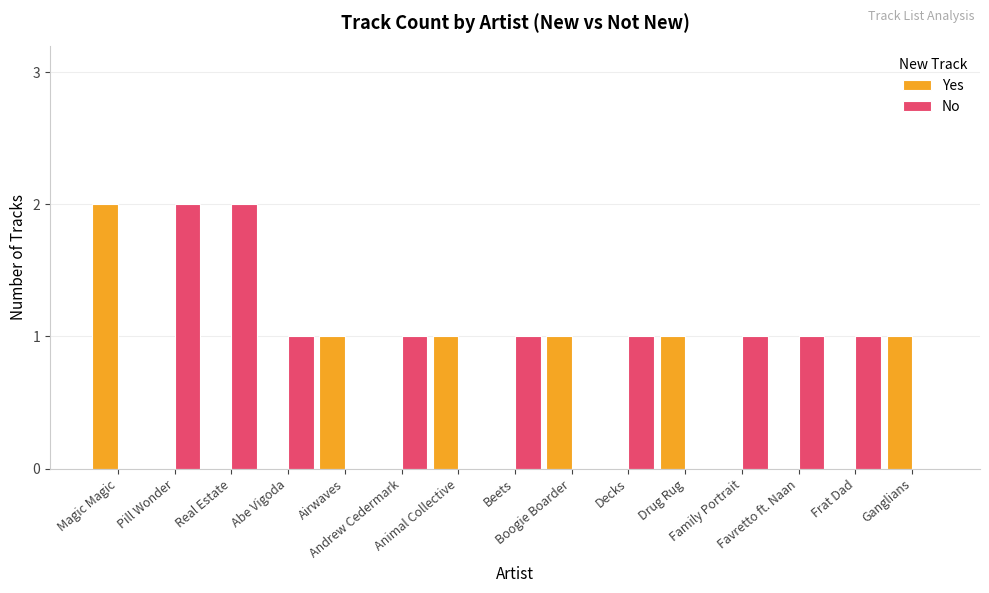

Reading right to left, transcribe all the data shown in this chart.

Yes: Ganglians=1	Frat Dad=0	Favretto ft. Naan=0	Family Portrait=0	Drug Rug=1	Decks=0	Boogie Boarder=1	Beets=0	Animal Collective=1	Andrew Cedermark=0	Airwaves=1	Abe Vigoda=0	Real Estate=0	Pill Wonder=0	Magic Magic=2
No: Ganglians=0	Frat Dad=1	Favretto ft. Naan=1	Family Portrait=1	Drug Rug=0	Decks=1	Boogie Boarder=0	Beets=1	Animal Collective=0	Andrew Cedermark=1	Airwaves=0	Abe Vigoda=1	Real Estate=2	Pill Wonder=2	Magic Magic=0